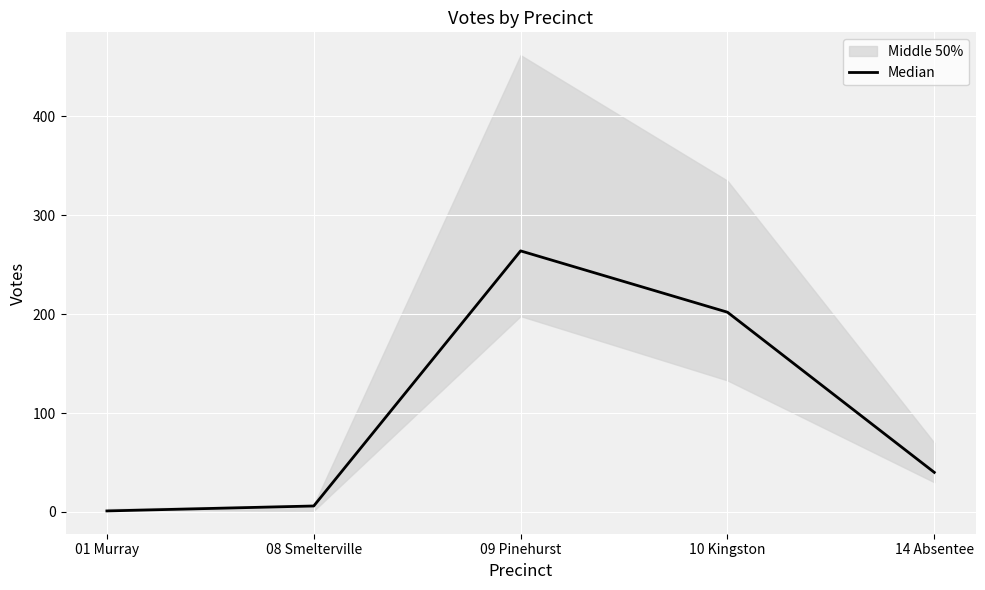

At which label is the value closest to 132?

10 Kingston